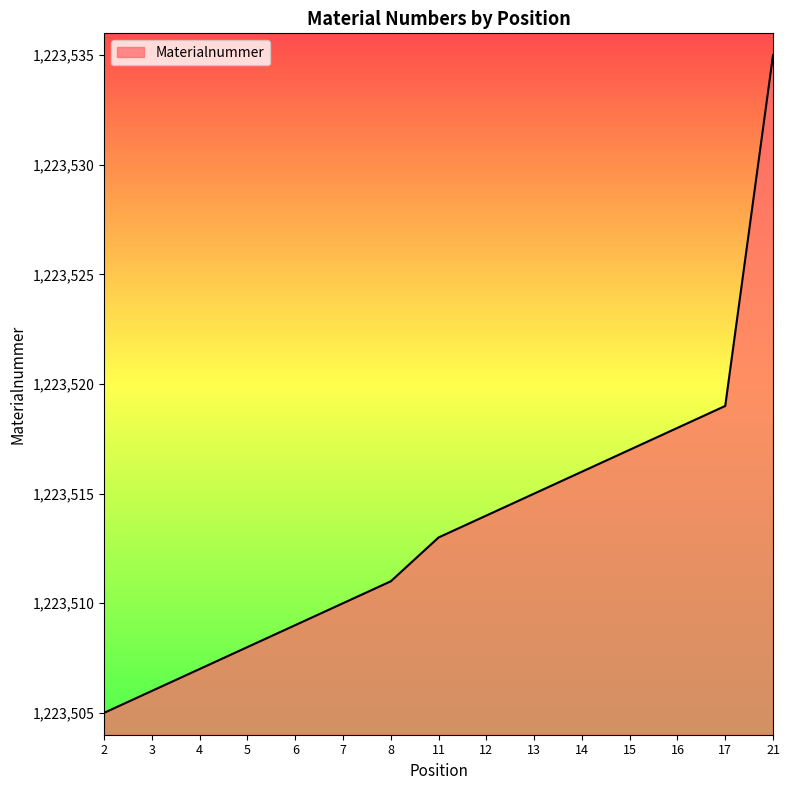

At which label is the value closest to 1223520?

17